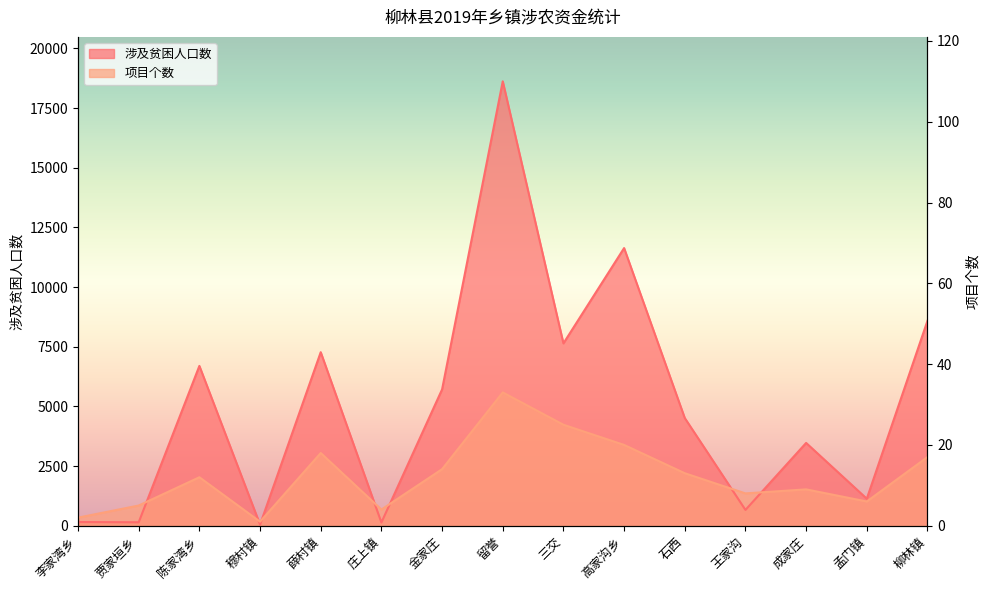

Count the number of data series in this chart.

2